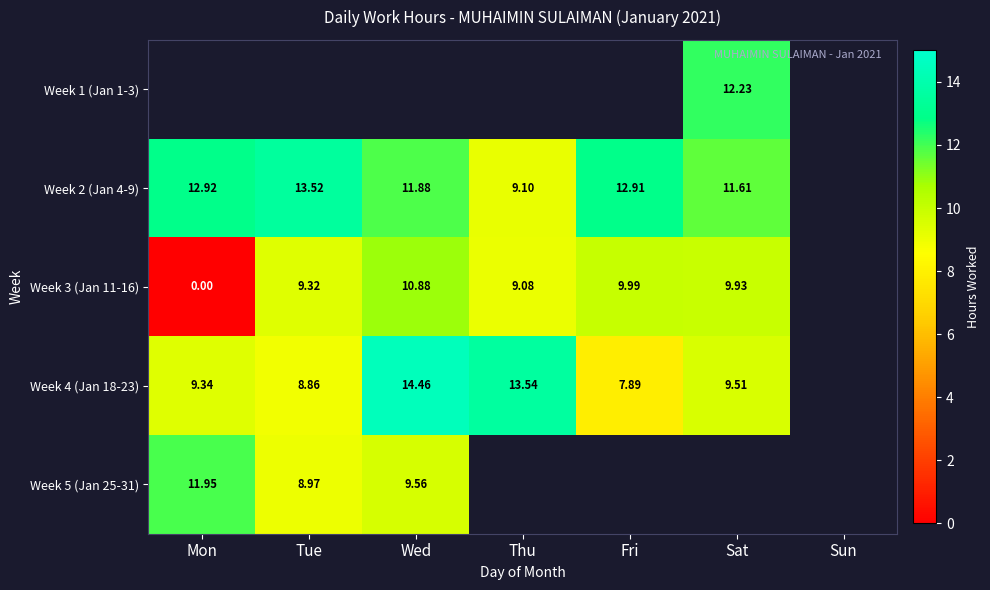

What is the sum of the Week 2 (Jan 4-9) values at Mon and Tue?

26.4